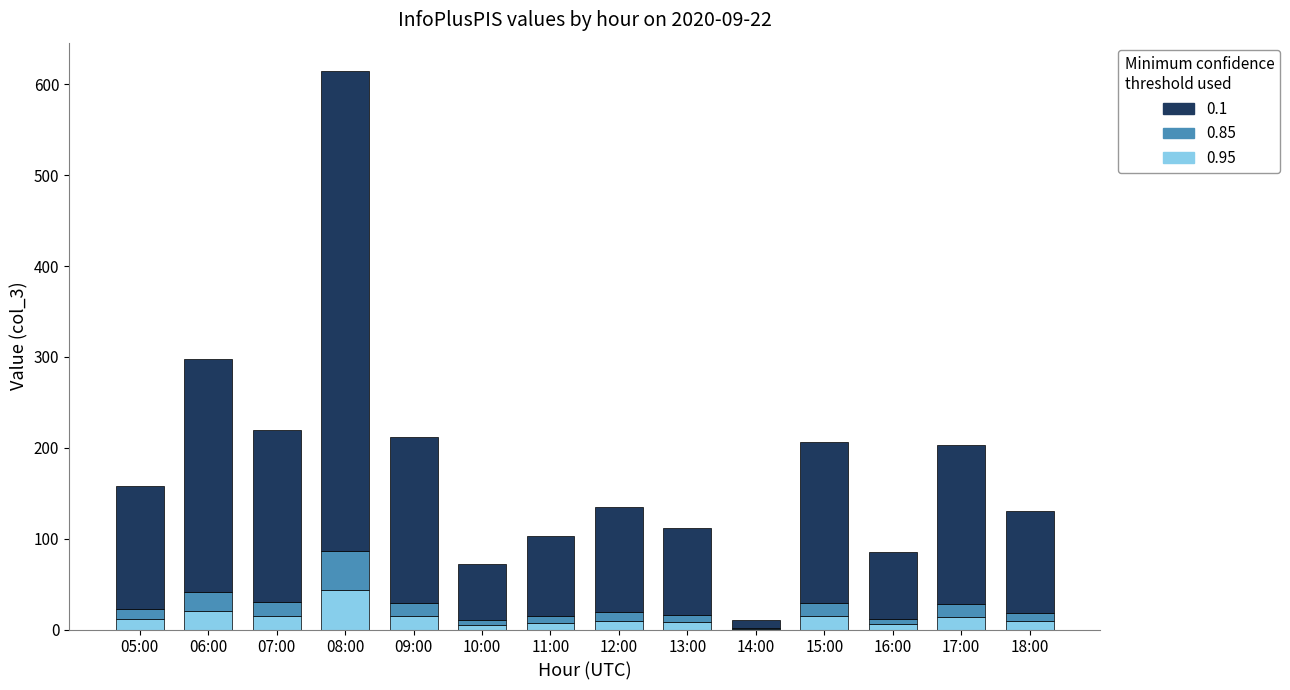

Are the bars horizontal?

No